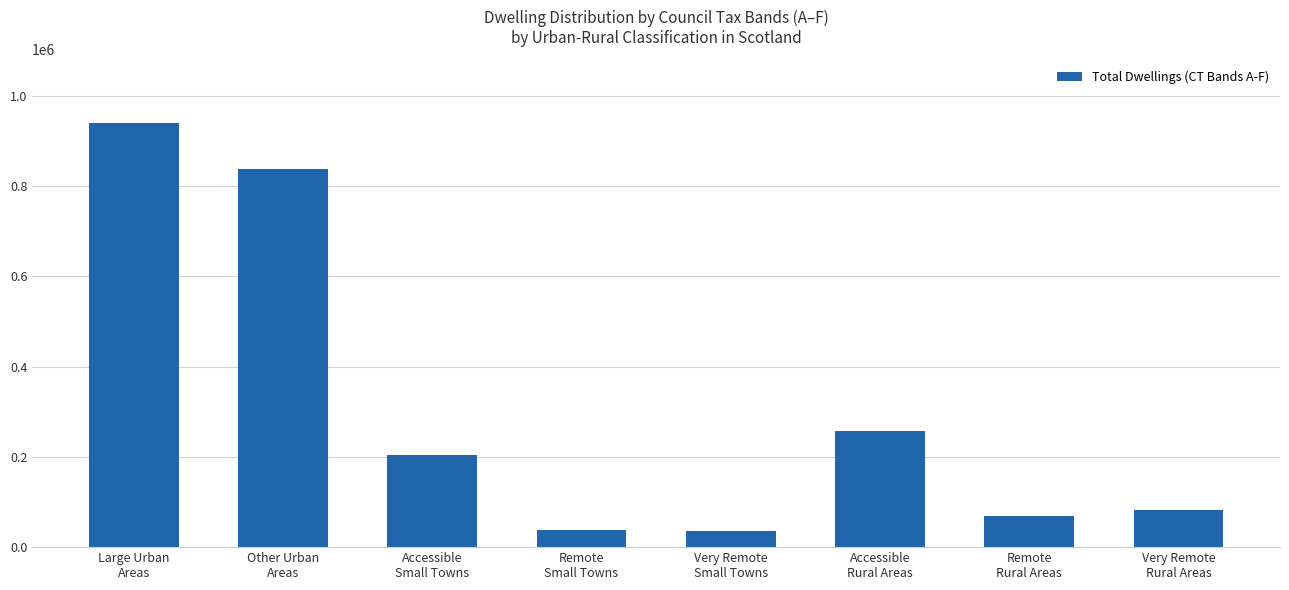

What is the maximum value shown in the chart?

939437